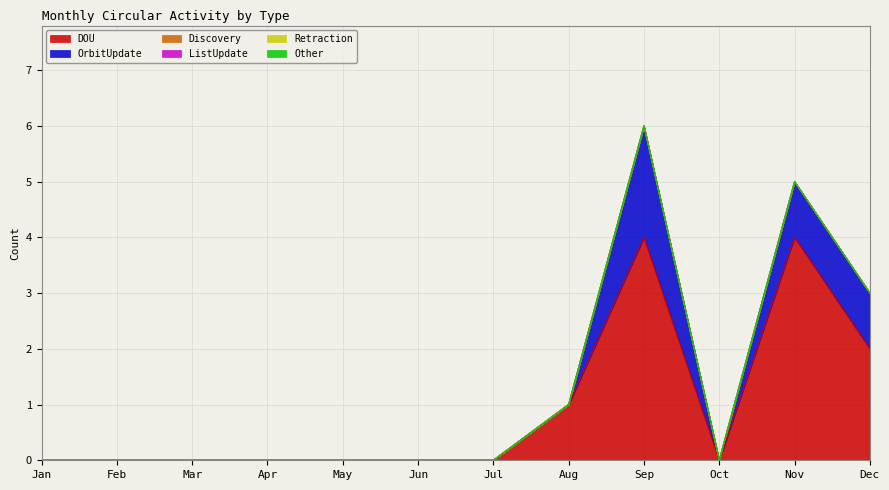

Is it true that ListUpdate equals 0 at Jul?

True